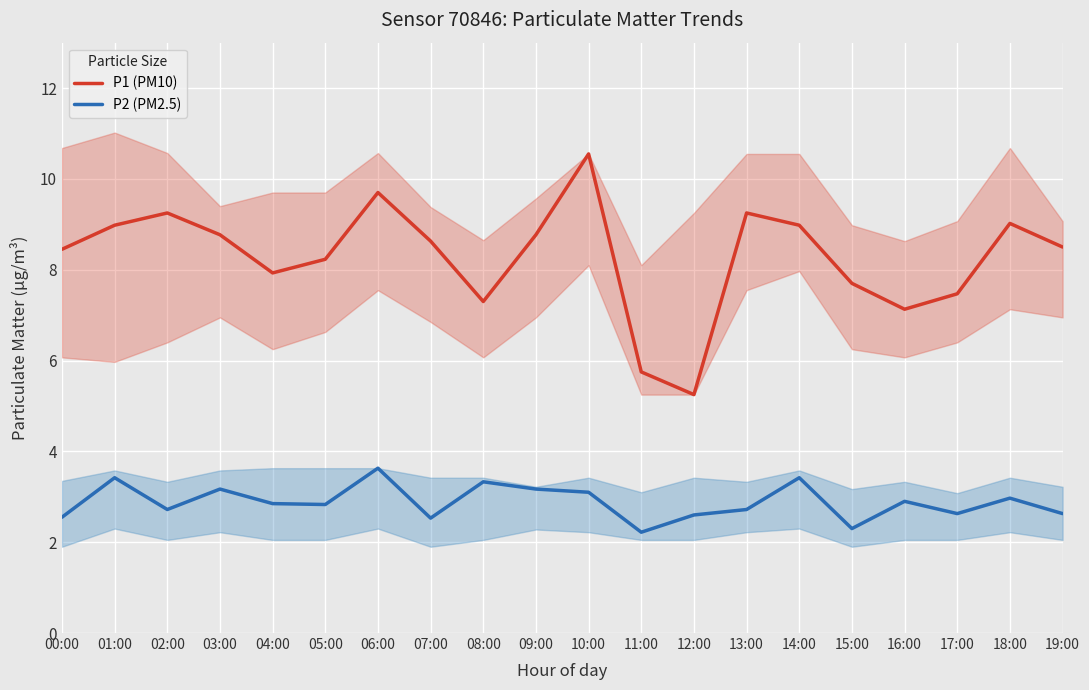

How many lines are shown in the chart?

2